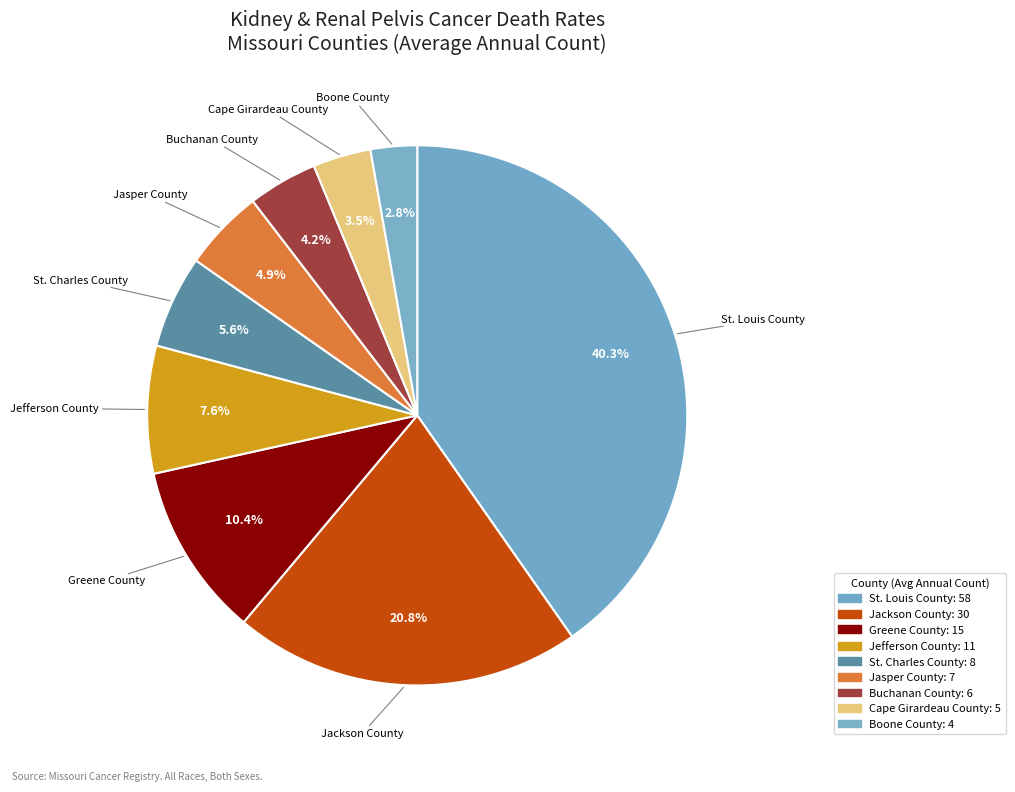

How many slices are in this pie chart?

9